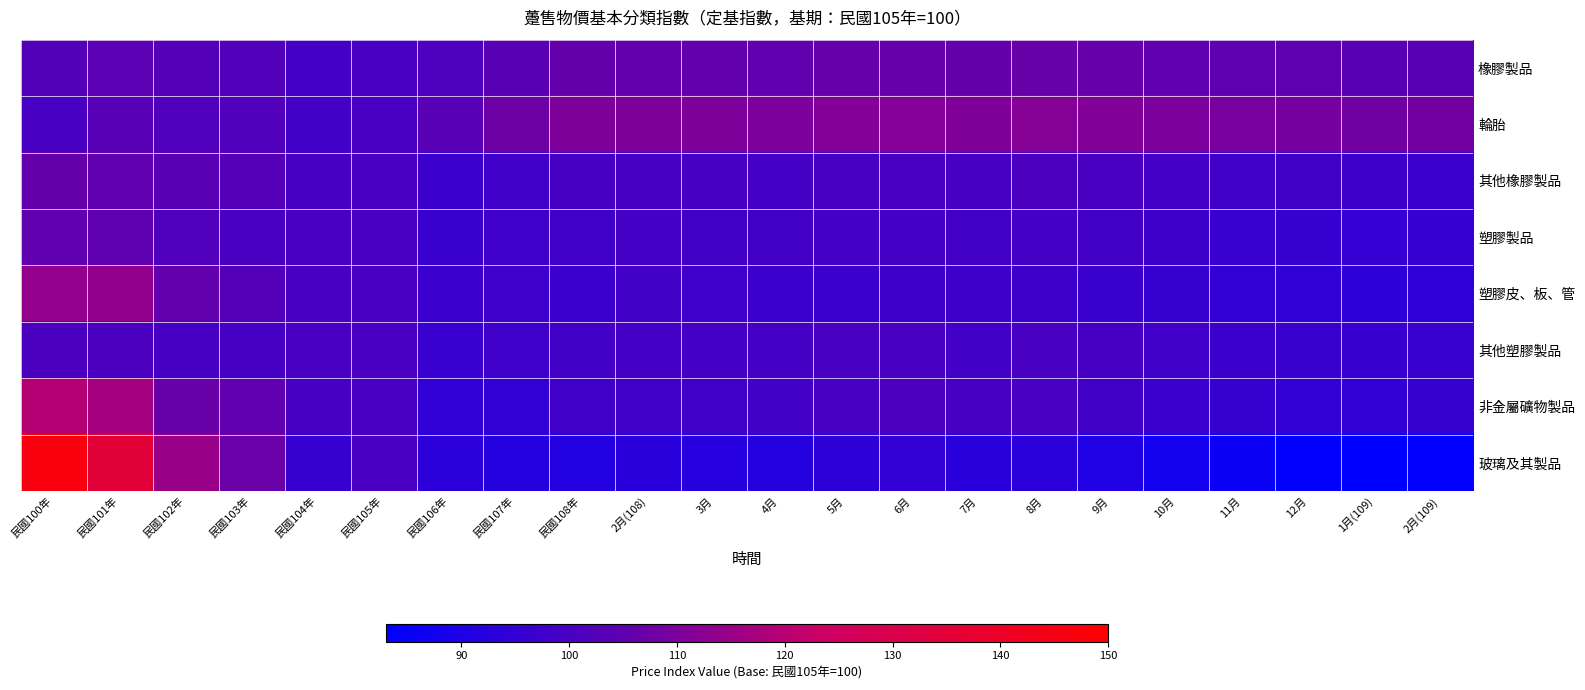

At how many categories does at least one series exceed 126?

2